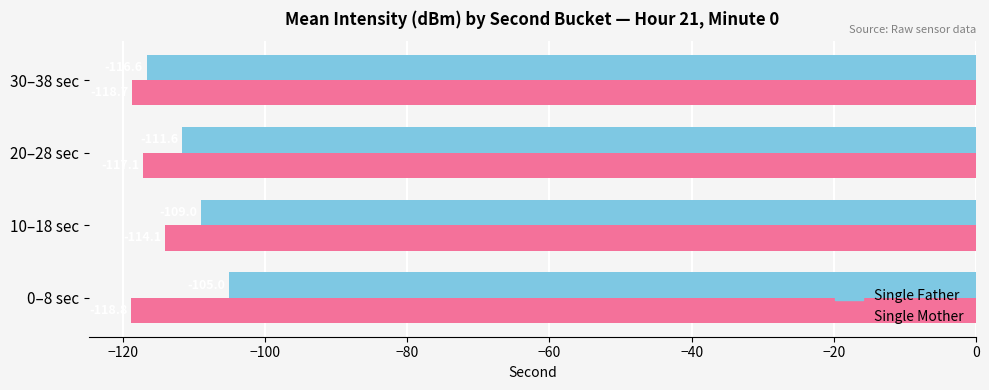

Rank the series by their maximum value, from lowest to highest.

Single Mother, Single Father